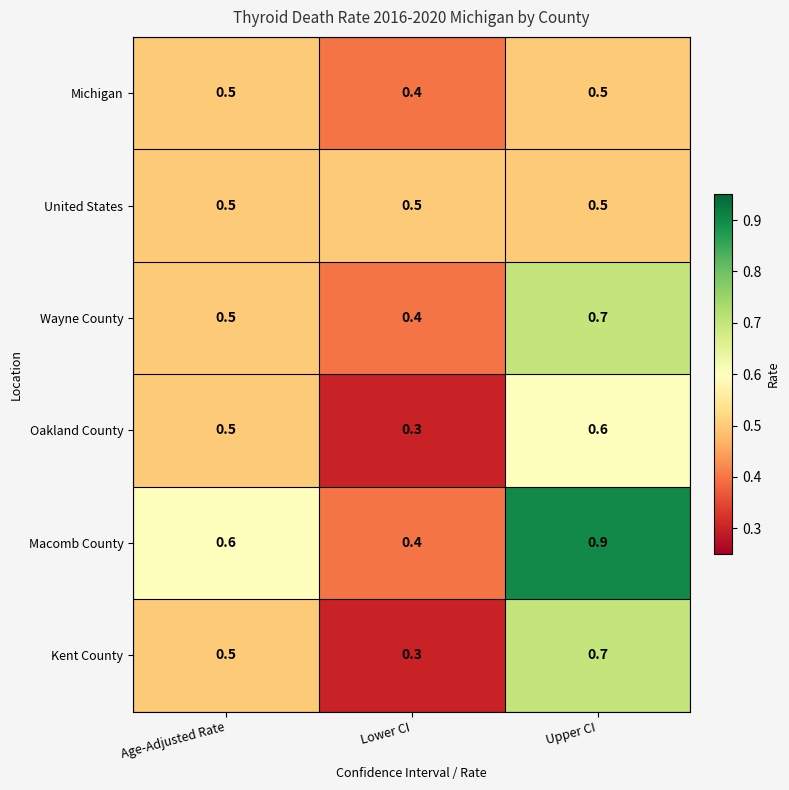

At which label is Wayne County closest to 0?

Lower CI